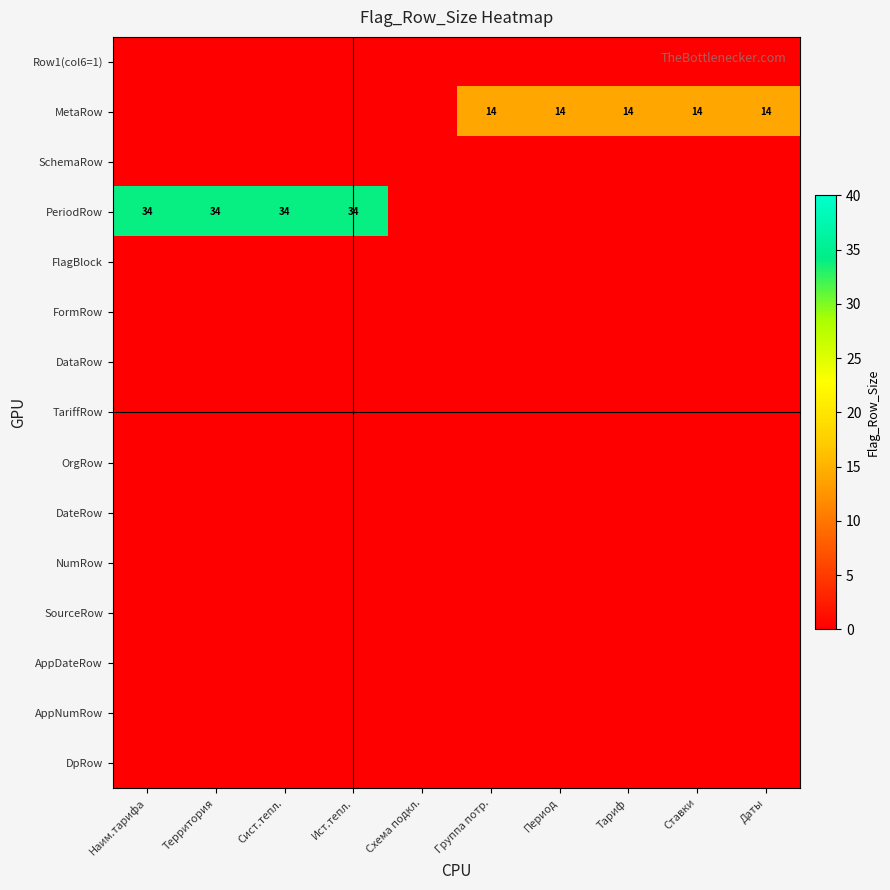

Is the value of MetaRow at Ист.тепл. greater than the value of DpRow at Сист.тепл.?

No